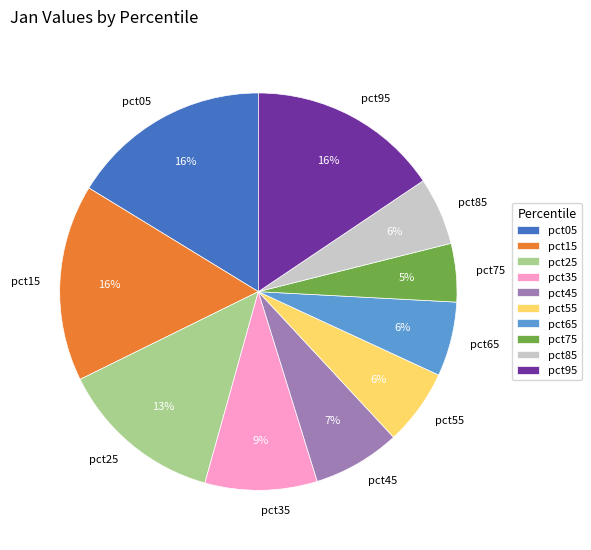

To the nearest percent, what percentage of the pie is pct05?

16%